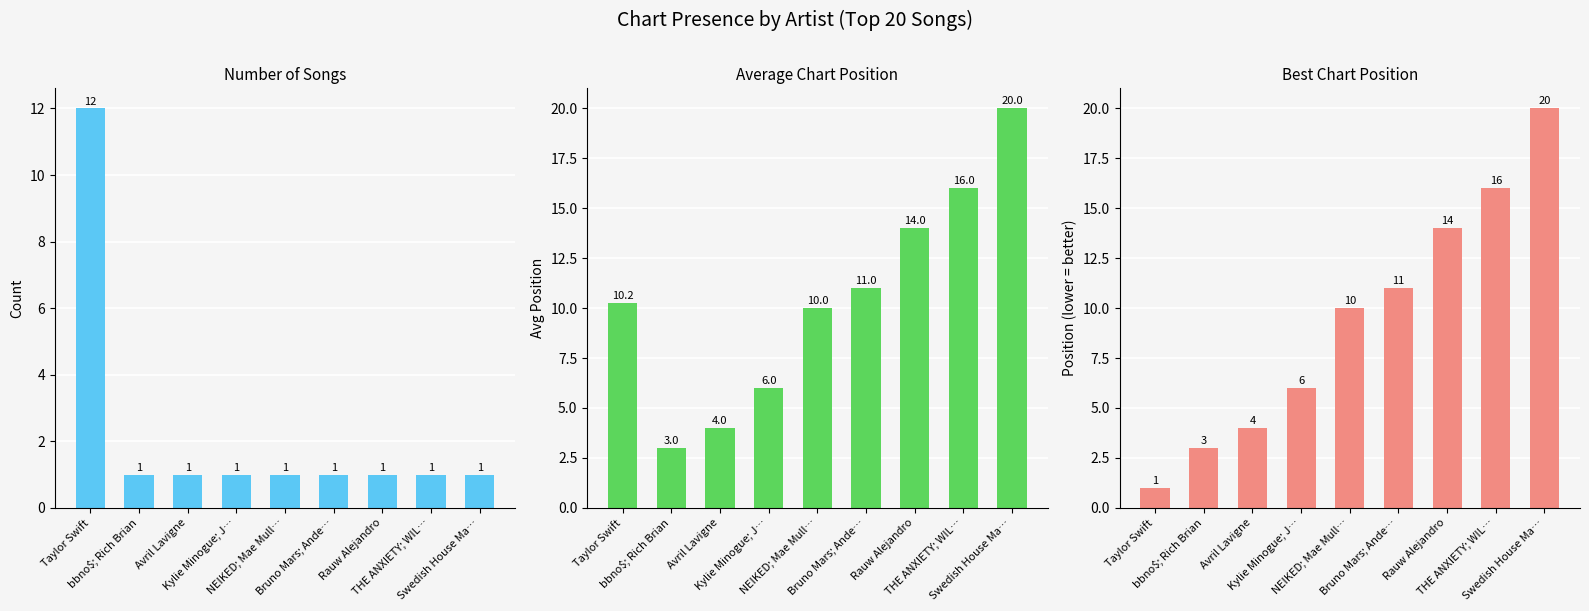

Is it true that Song Count equals 1.0 at Rauw Alejandro?

True